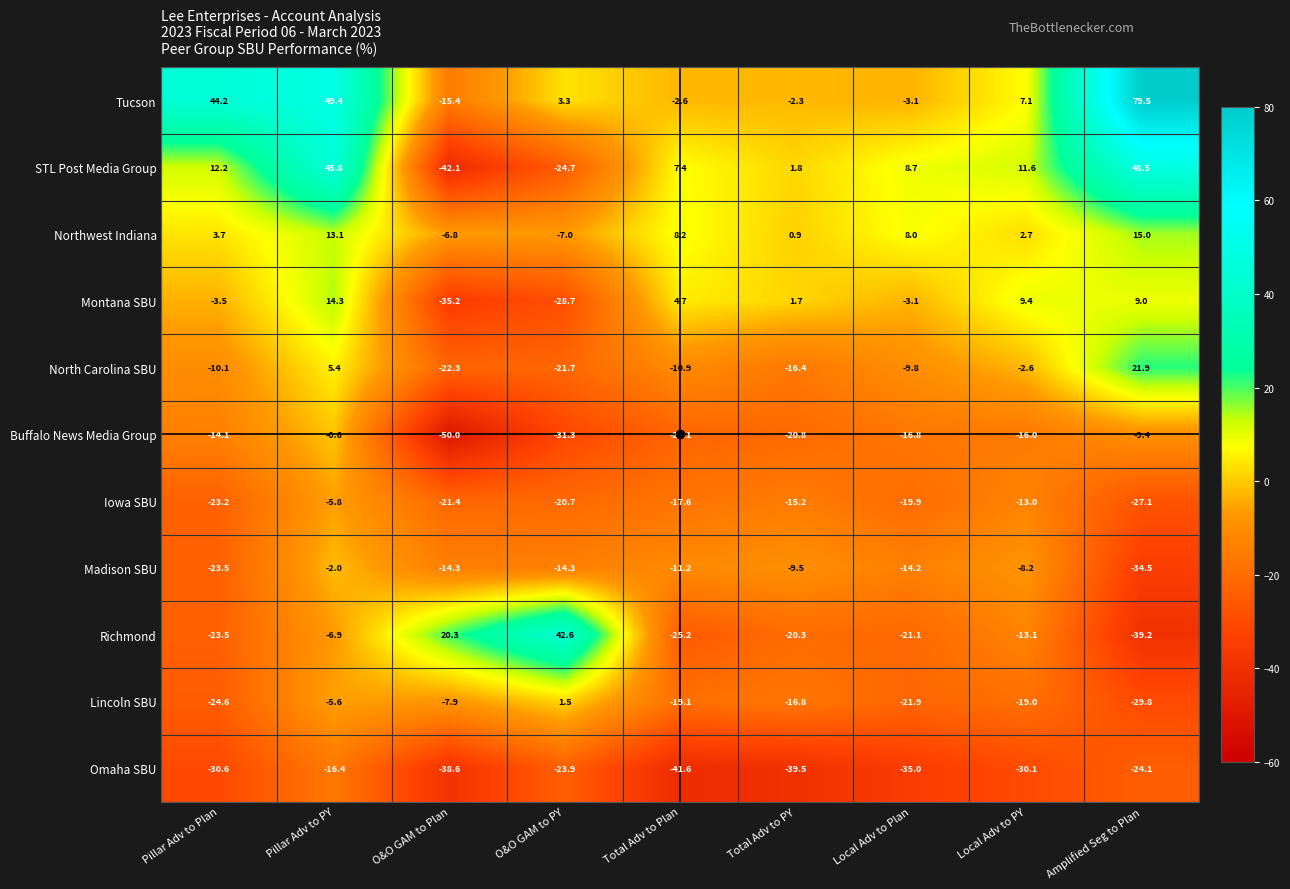

At O&O GAM to Plan, list the series in order from smallest to largest.

Buffalo News Media Group, STL Post Media Group, Omaha SBU, Montana SBU, North Carolina SBU, Iowa SBU, Tucson, Madison SBU, Lincoln SBU, Northwest Indiana, Richmond